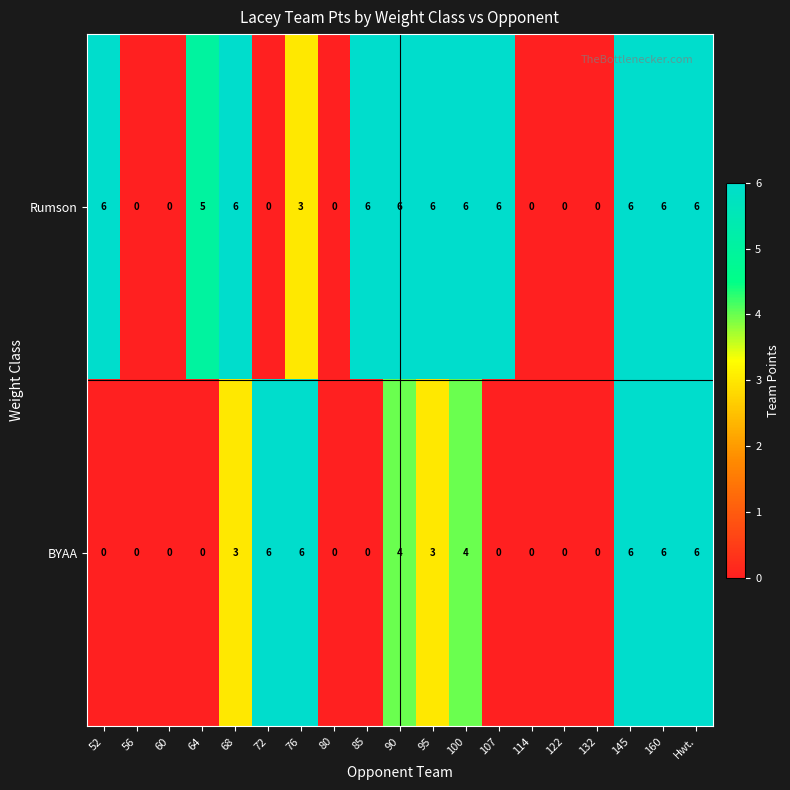

How many Rumson values are between 0 and 6?

19